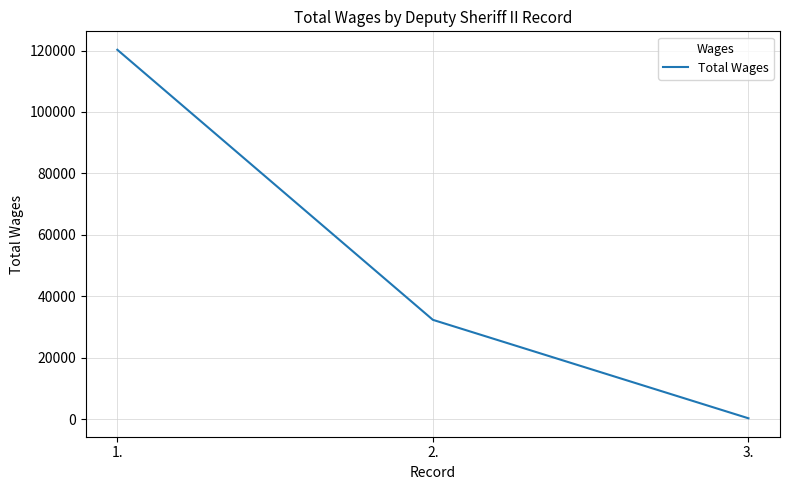

How many lines are shown in the chart?

1